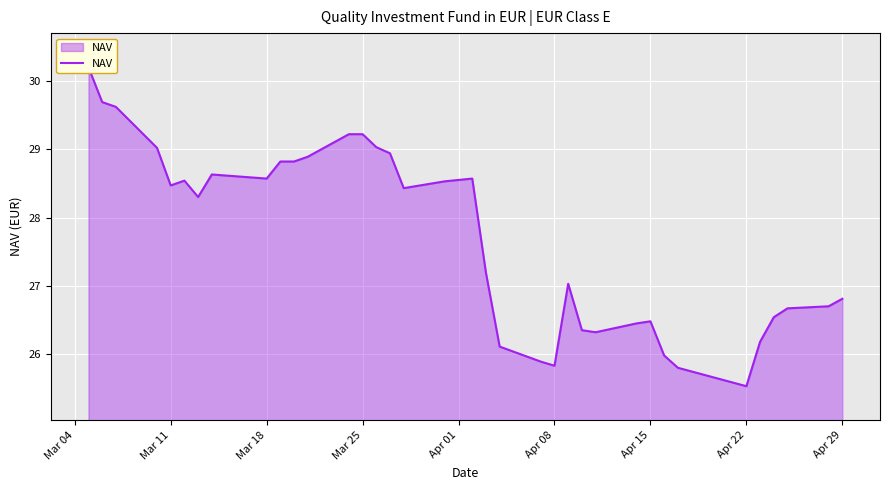

True or false: there are more than 2 points higher than both neighbors.

True